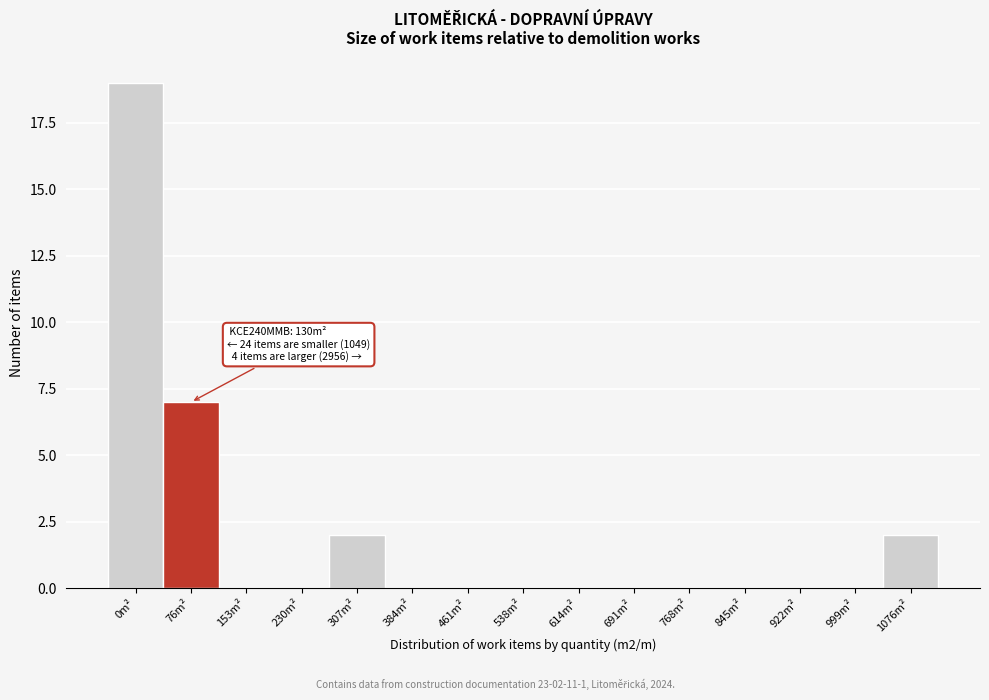

Reading left to right, list all the values displayed in this chart.

0m²=19	76m²=7	153m²=0	230m²=0	307m²=2	384m²=0	461m²=0	538m²=0	614m²=0	691m²=0	768m²=0	845m²=0	922m²=0	999m²=0	1076m²=2